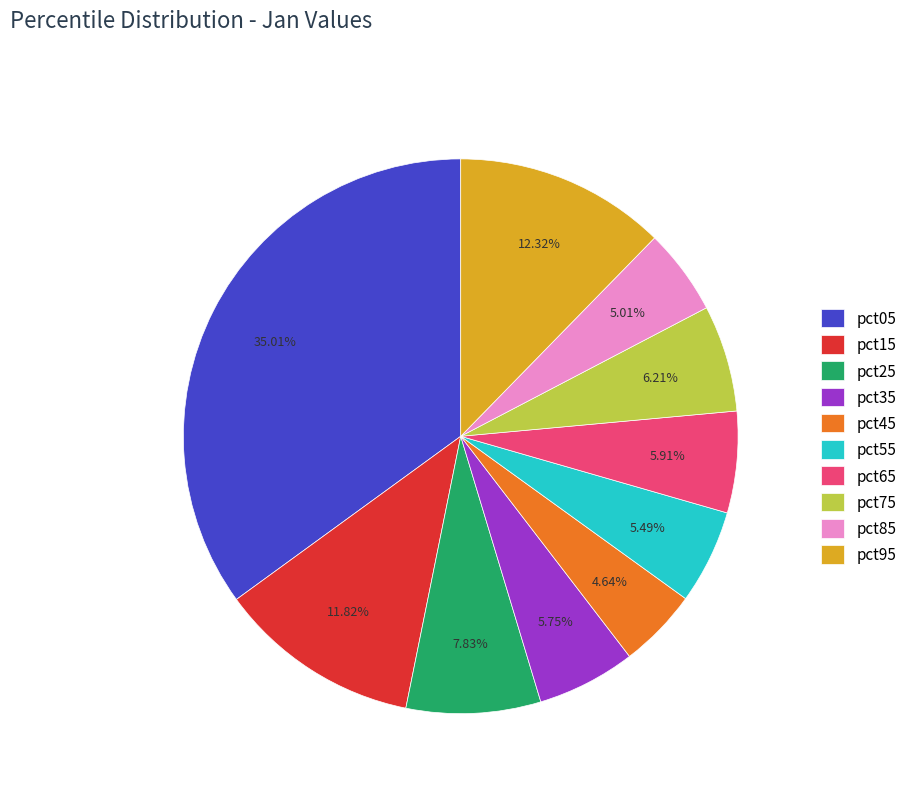

Is pct45 the majority of the pie?

No